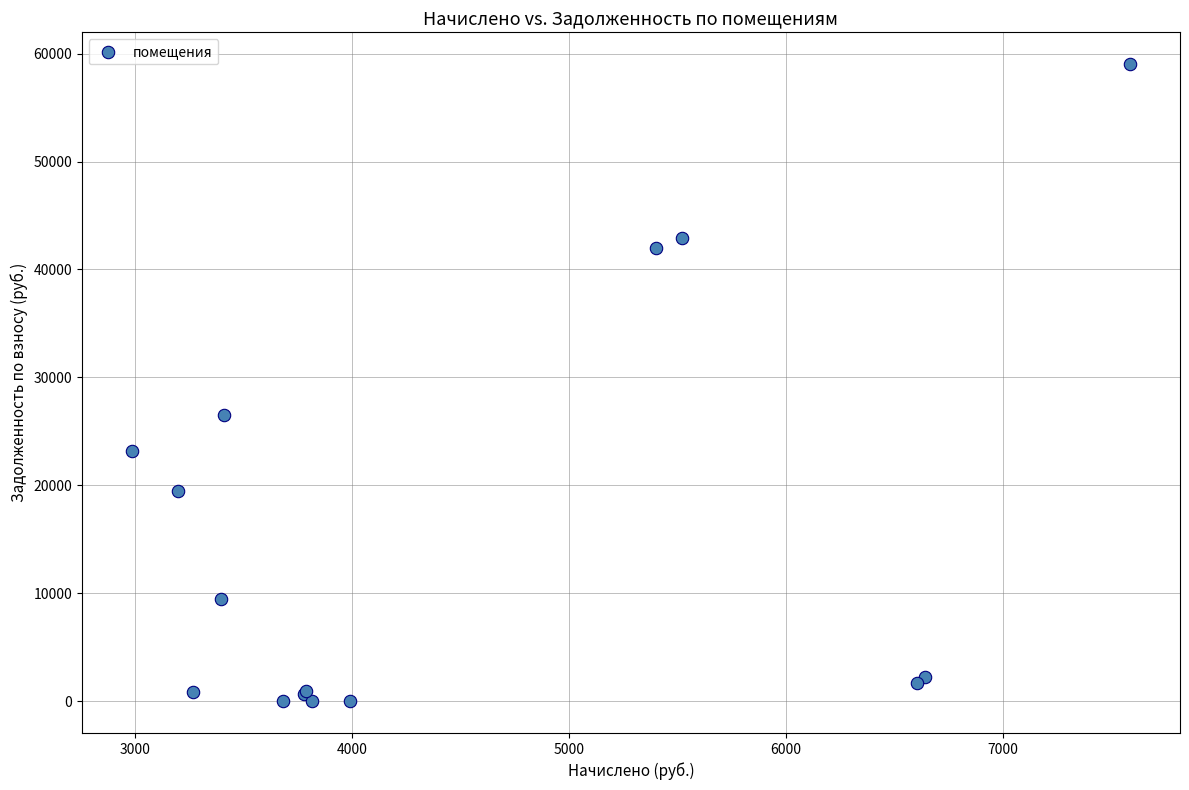

What Y value in the scatter plot is closest to 29508?

26524.8